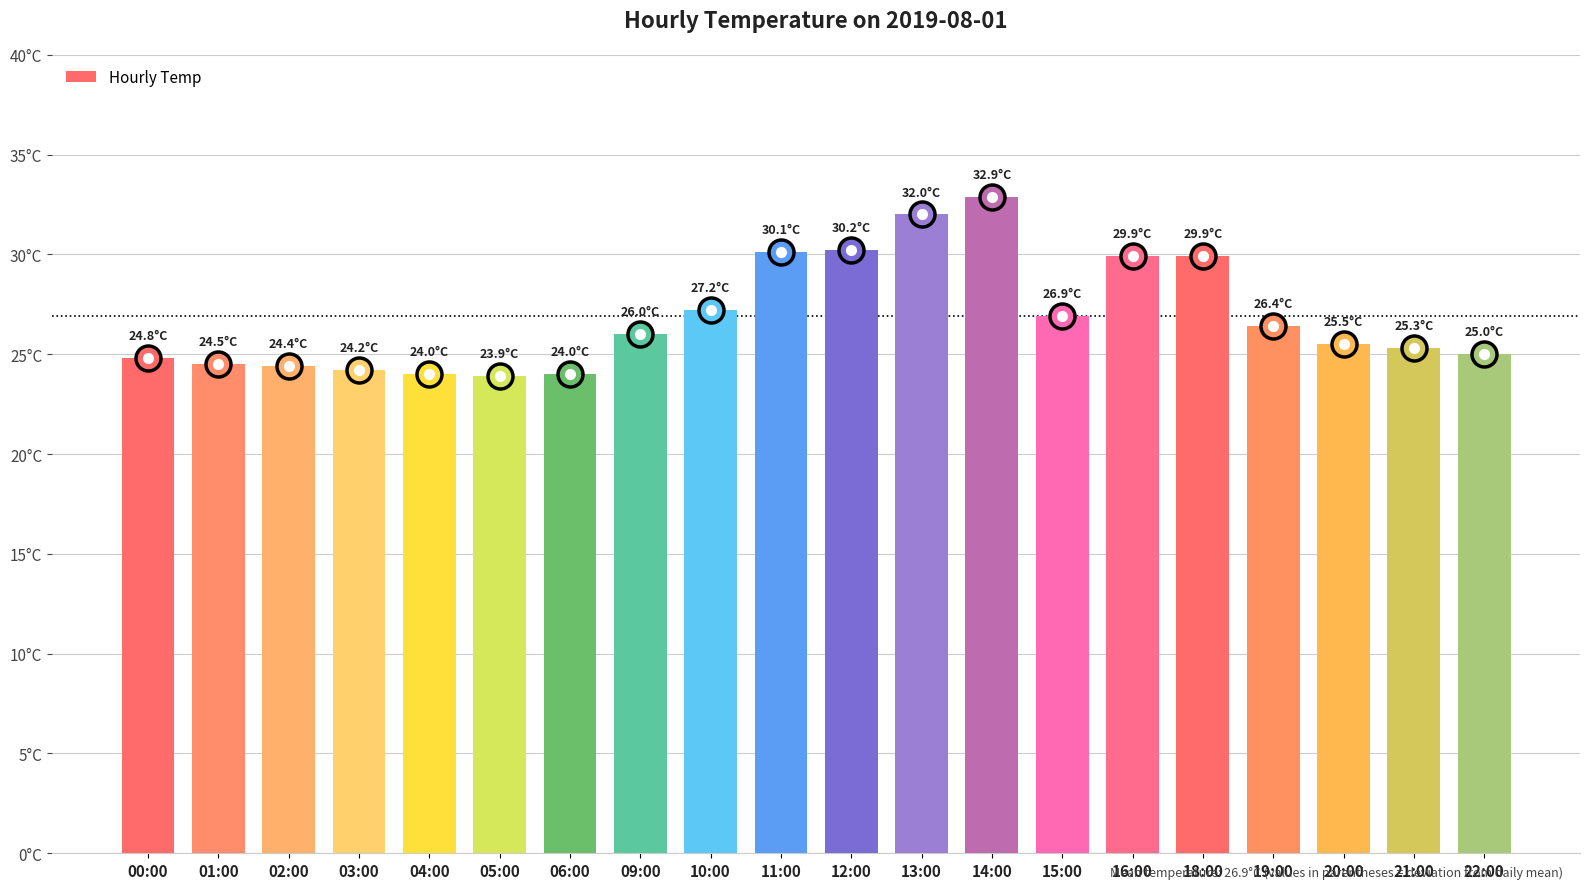

Reading right to left, extract all data points from this chart.

25.0	25.3	25.5	26.4	29.9	29.9	26.9	32.9	32.0	30.2	30.1	27.2	26.0	24.0	23.9	24.0	24.2	24.4	24.5	24.8